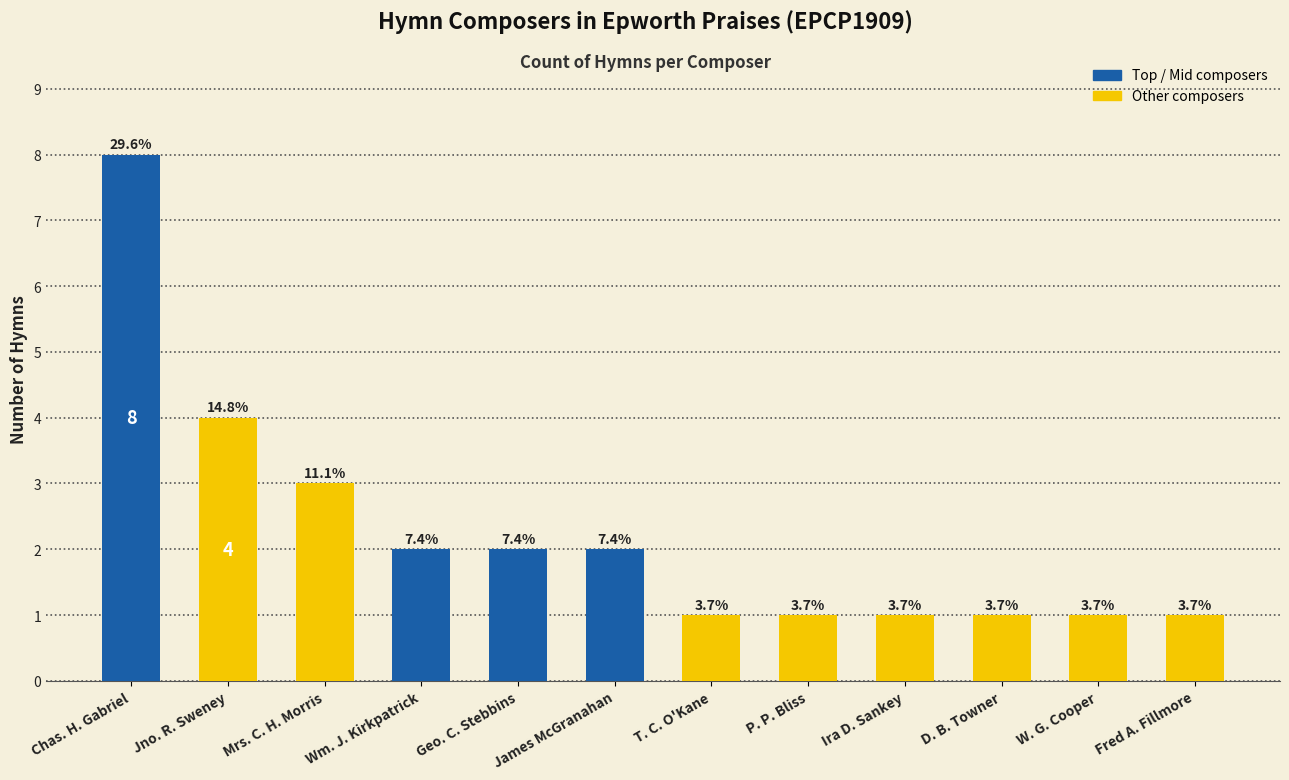

How many bars are there in total?

12